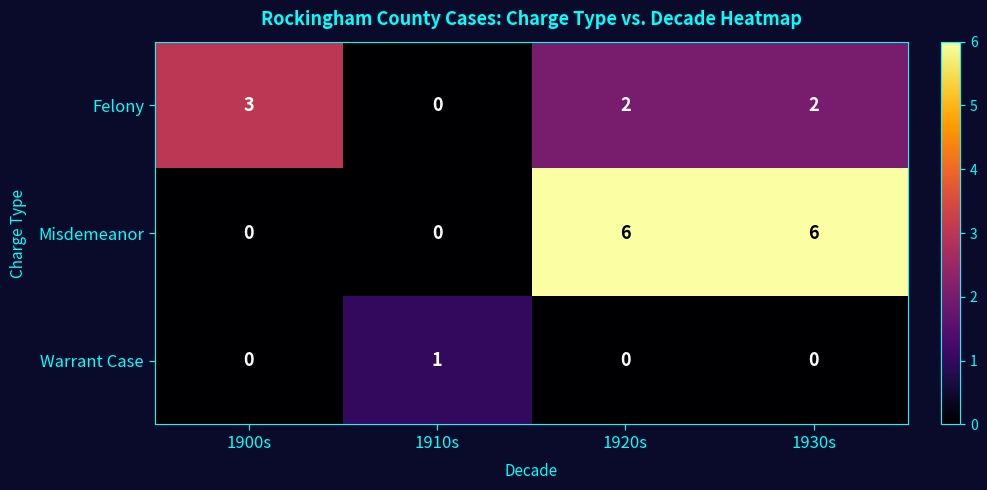

Which series has the largest range (max minus min)?

Misdemeanor